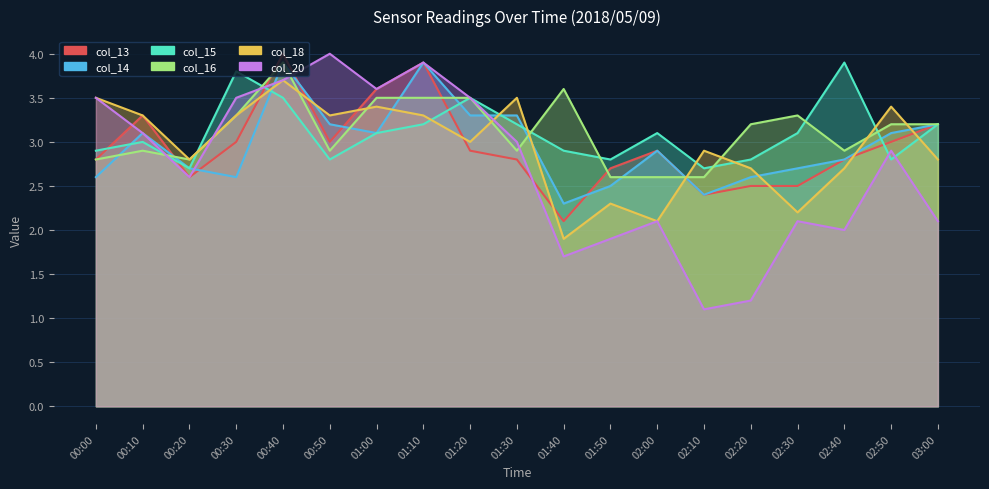

How many intersections are there between col_16 and col_14?

9